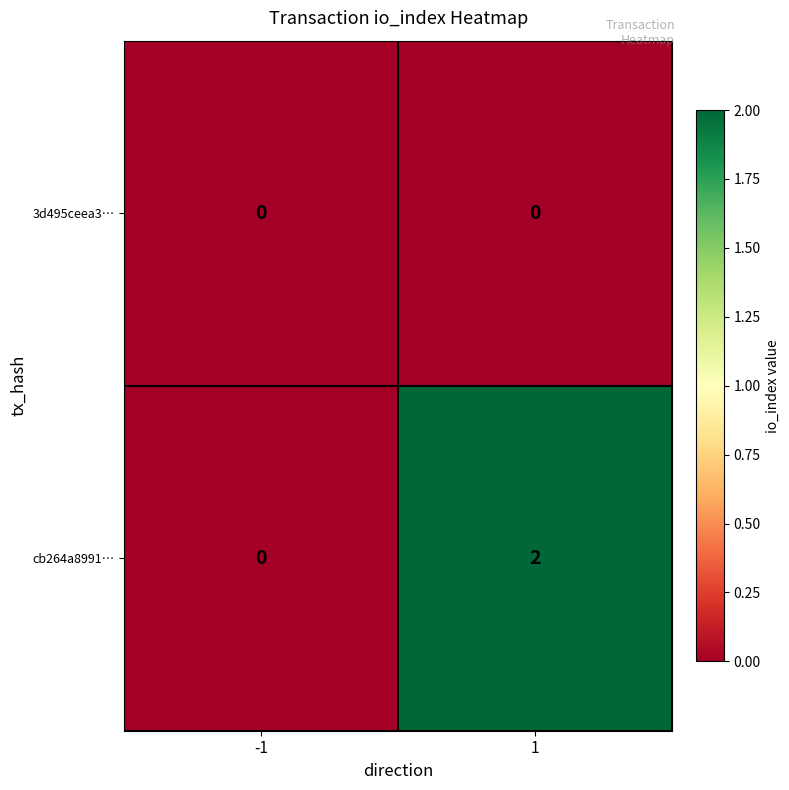

The cb264a8991… series shows 0 at -1. True or false?

True